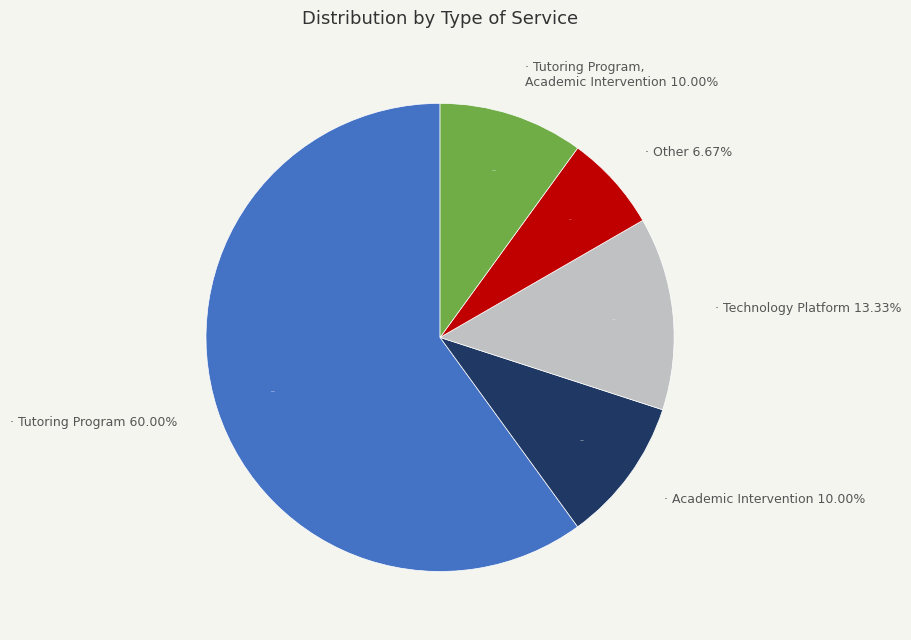

Between Technology Platform and Other, which is larger?

Technology Platform